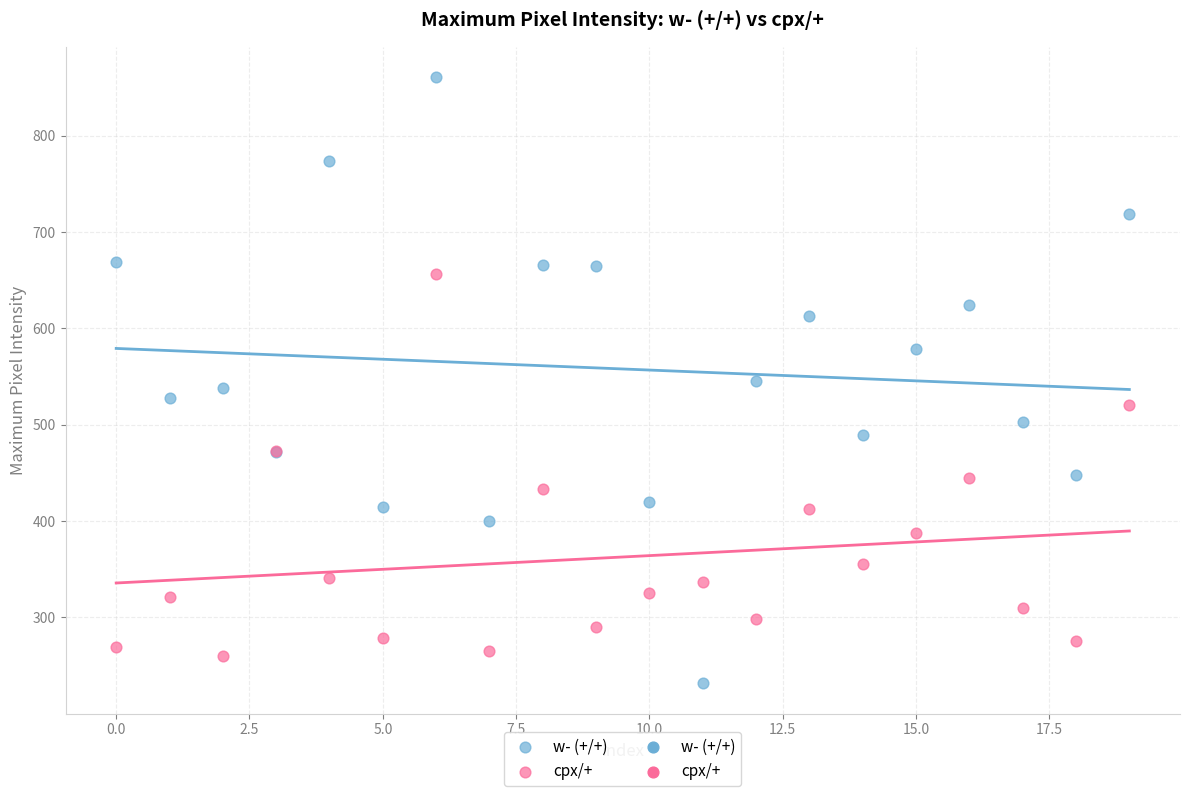

Which series contains the lowest Y value?

w- (+/+)